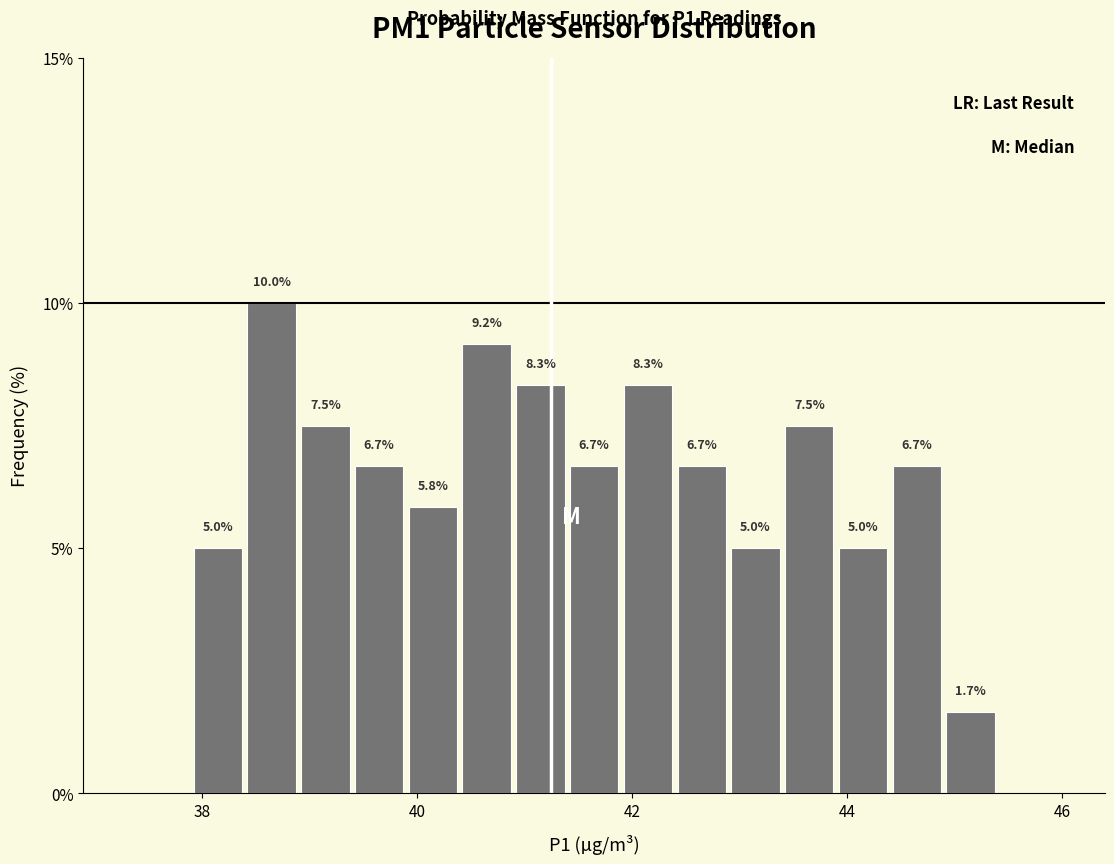

Read against the x-axis, roughly where is the centre of the tallest bar?

38.6